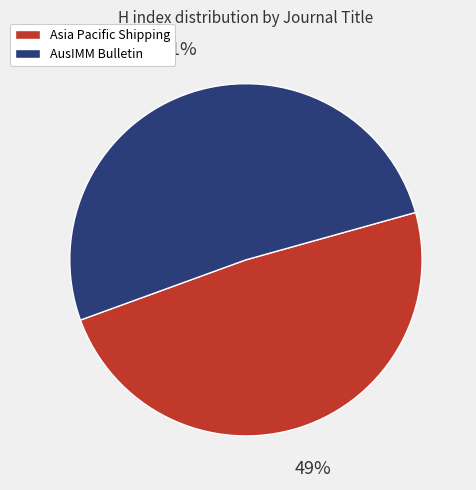

Which category has the biggest portion of the pie?

AusIMM Bulletin